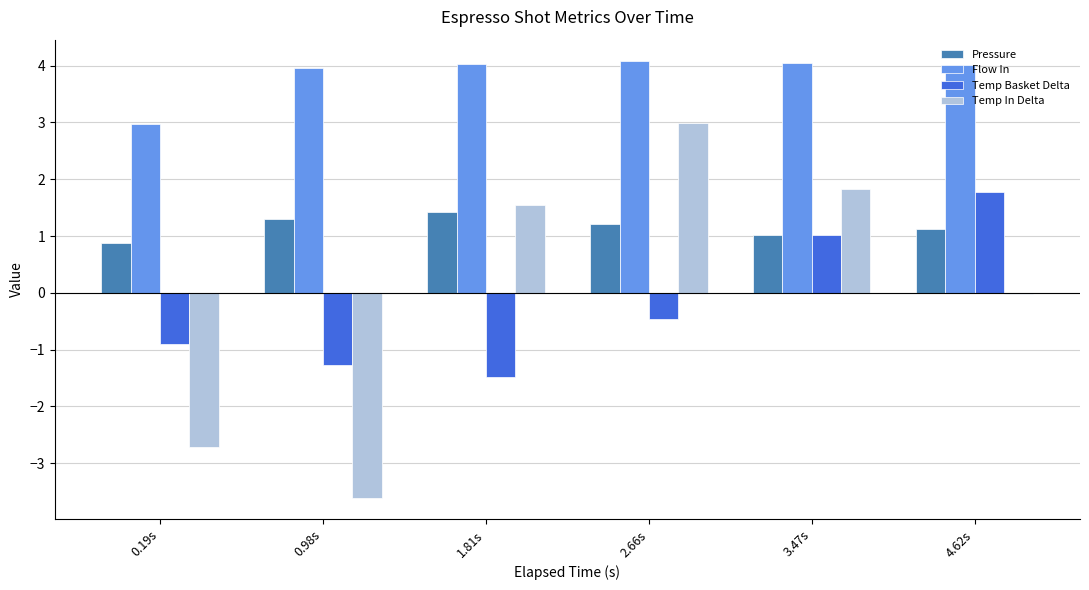

What is the maximum value shown in the chart?

4.1